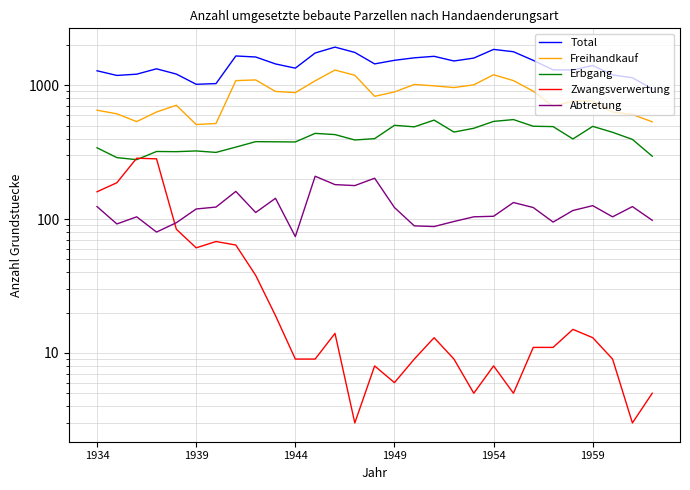

What is the maximum value for Abtretung?

209